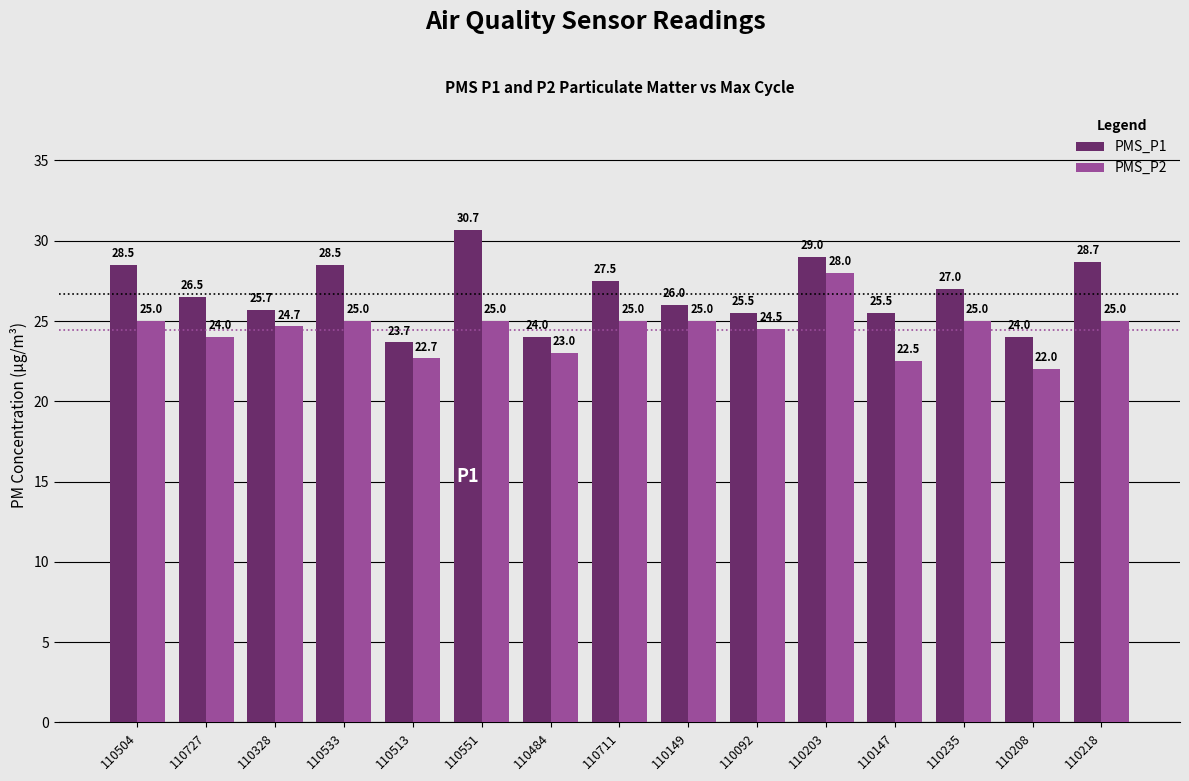

Is it true that PMS_P1 equals 18.6 at 110711?

False